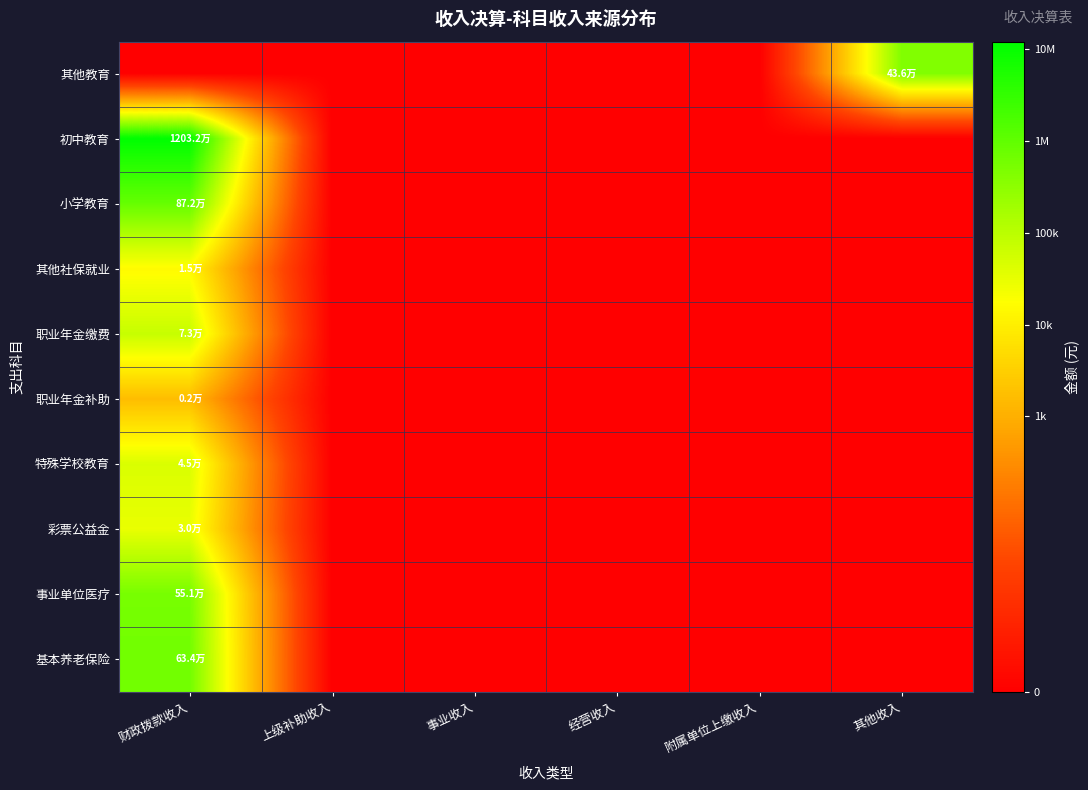

Reading right to left, extract all data points from this chart.

其他教育: 其他收入=5.6	附属单位上缴收入=0.0	经营收入=0.0	事业收入=0.0	上级补助收入=0.0	财政拨款收入=0.0
初中教育: 其他收入=0.0	附属单位上缴收入=0.0	经营收入=0.0	事业收入=0.0	上级补助收入=0.0	财政拨款收入=7.1
小学教育: 其他收入=0.0	附属单位上缴收入=0.0	经营收入=0.0	事业收入=0.0	上级补助收入=0.0	财政拨款收入=5.9
其他社保就业: 其他收入=0.0	附属单位上缴收入=0.0	经营收入=0.0	事业收入=0.0	上级补助收入=0.0	财政拨款收入=4.2
职业年金缴费: 其他收入=0.0	附属单位上缴收入=0.0	经营收入=0.0	事业收入=0.0	上级补助收入=0.0	财政拨款收入=4.9
职业年金补助: 其他收入=0.0	附属单位上缴收入=0.0	经营收入=0.0	事业收入=0.0	上级补助收入=0.0	财政拨款收入=3.2
特殊学校教育: 其他收入=0.0	附属单位上缴收入=0.0	经营收入=0.0	事业收入=0.0	上级补助收入=0.0	财政拨款收入=4.7
彩票公益金: 其他收入=0.0	附属单位上缴收入=0.0	经营收入=0.0	事业收入=0.0	上级补助收入=0.0	财政拨款收入=4.5
事业单位医疗: 其他收入=0.0	附属单位上缴收入=0.0	经营收入=0.0	事业收入=0.0	上级补助收入=0.0	财政拨款收入=5.7
基本养老保险: 其他收入=0.0	附属单位上缴收入=0.0	经营收入=0.0	事业收入=0.0	上级补助收入=0.0	财政拨款收入=5.8